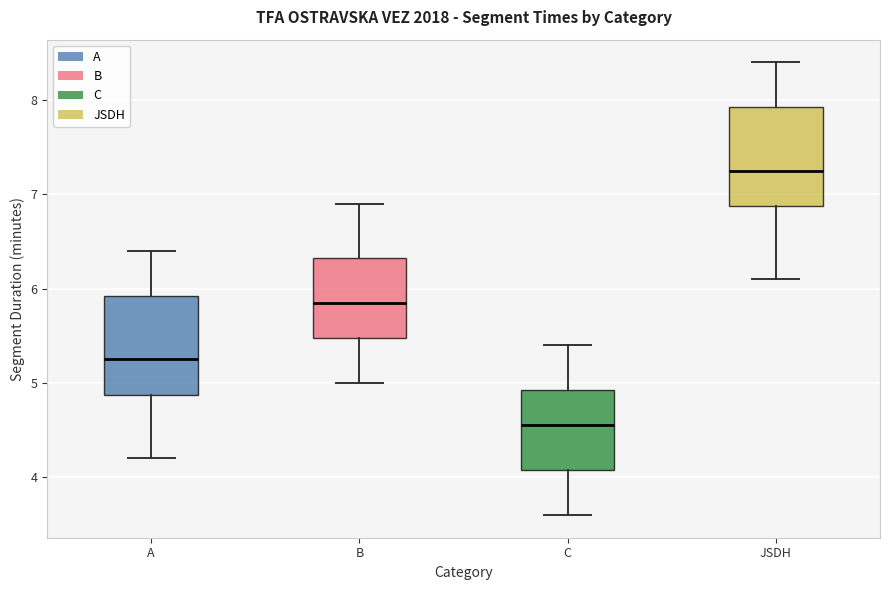

Reading left to right, transcribe this box plot: for each box, give where its median line is, the range the box spans, and where its two whiskers end, as read against the y-axis. The values are not printed on the chart, so give them approximately, as read against the axis.

A: median 5.3, box 4.9 to 5.9, whiskers 4.2 to 6.4
B: median 5.9, box 5.5 to 6.3, whiskers 5.0 to 6.9
C: median 4.6, box 4.1 to 4.9, whiskers 3.6 to 5.4
JSDH: median 7.3, box 6.9 to 7.9, whiskers 6.1 to 8.4